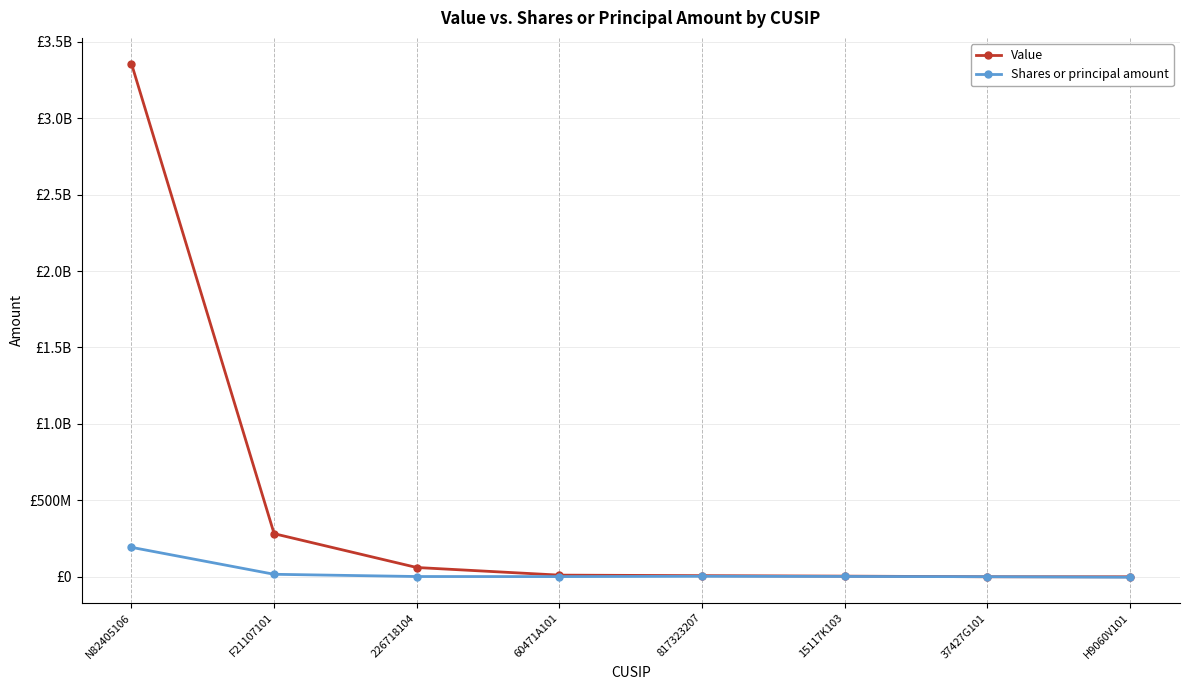

What is the sum of all Value values?

3722498763